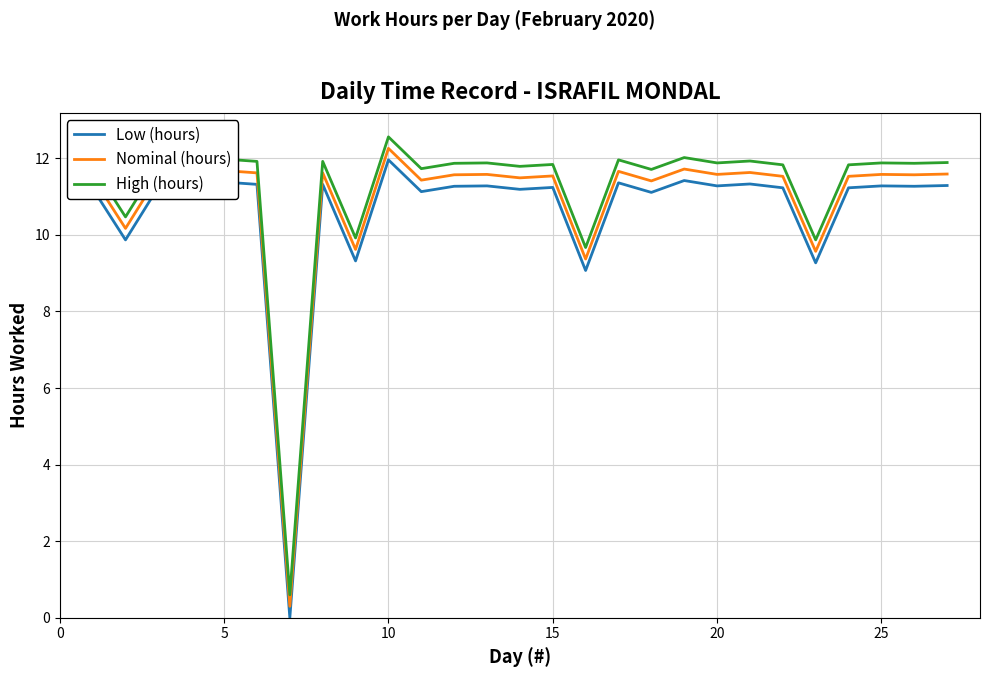

True or false: Low (hours) and High (hours) cross at least once.

False